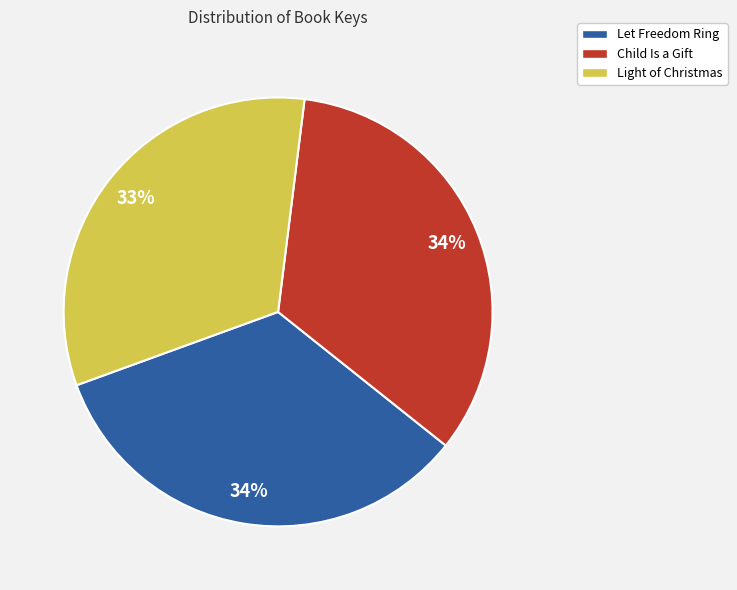

Which category has the smallest portion of the pie?

Light of Christmas